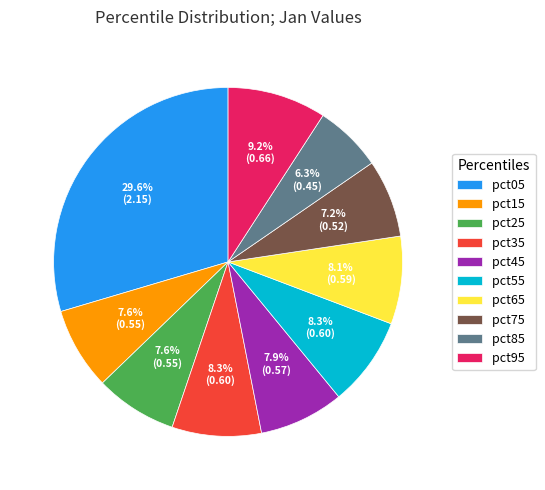

To the nearest percent, what is the average slice percentage?

10%